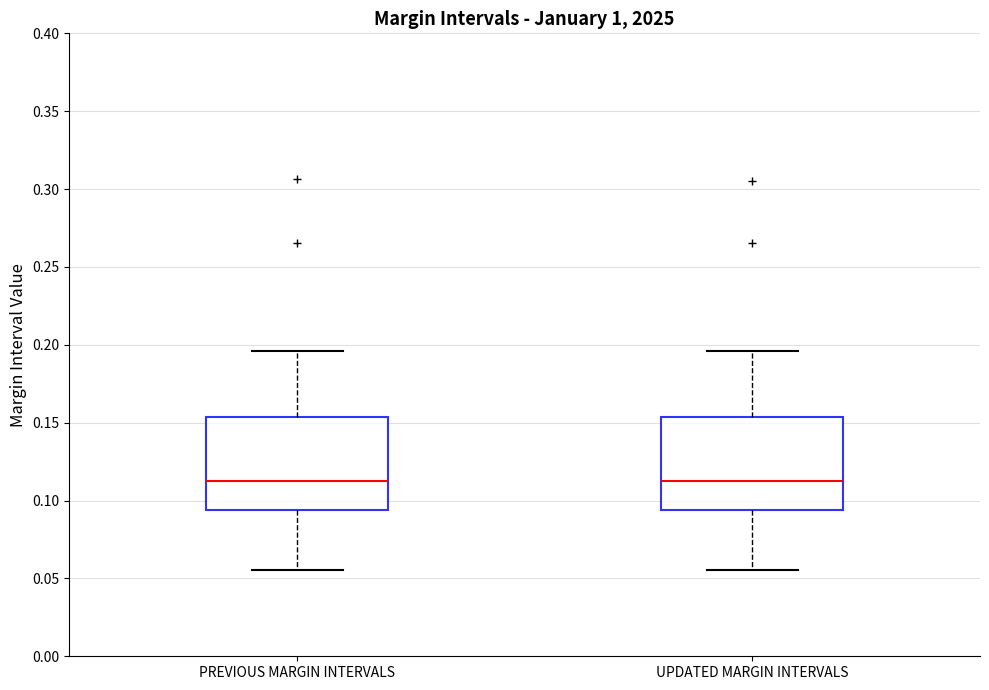

Where is the lower edge of the box for PREVIOUS MARGIN INTERVALS on the y-axis? The values are not printed on the chart, so give them approximately, as read against the axis.

0.095